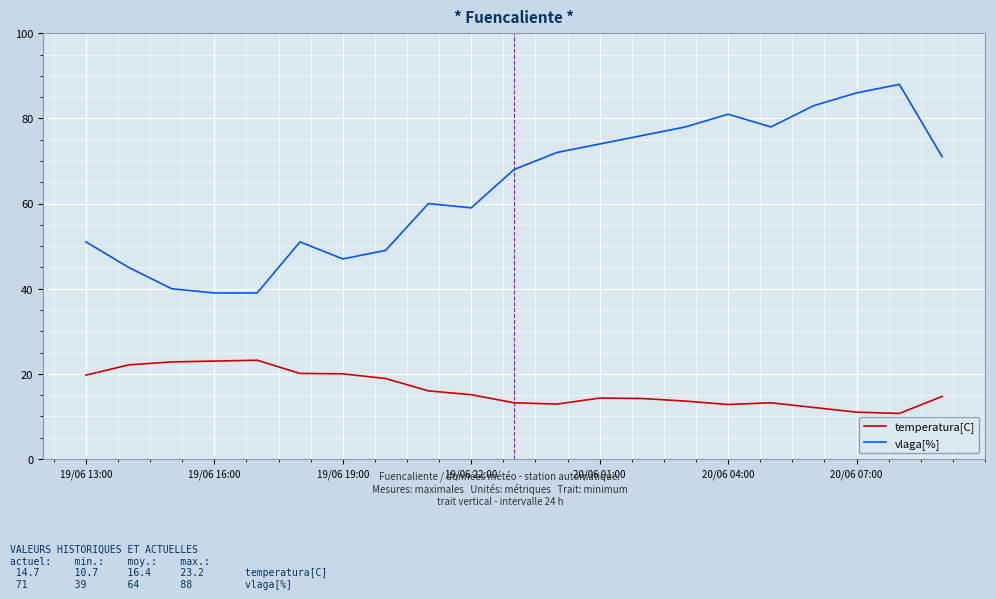

What is the lowest value of the vlaga[%] series?

39.0